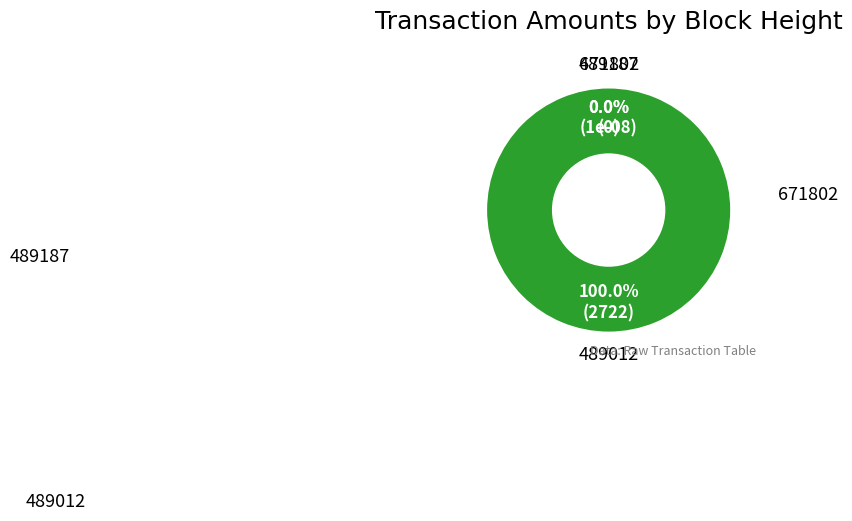

True or false: 489012 accounts for 100% of the total.

True